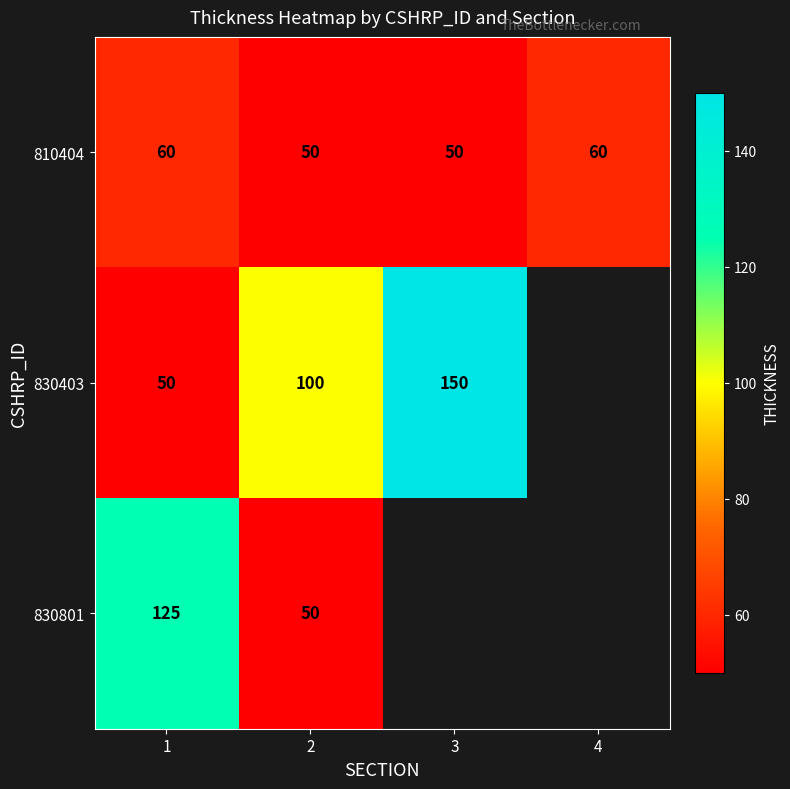

Is it true that 830403 equals 26 at 1?

False